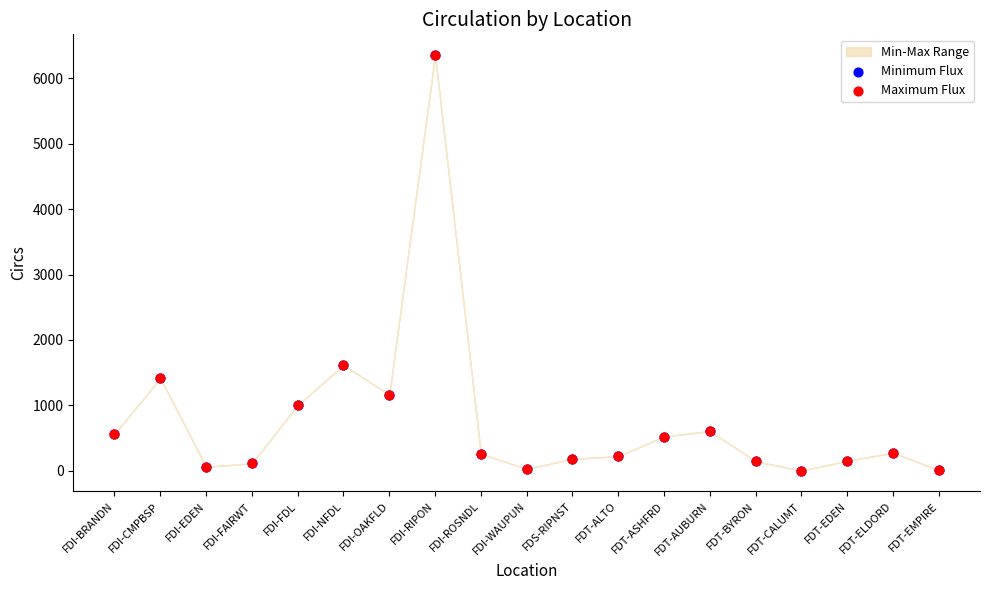

Which series reaches the minimum Y coordinate?

Minimum Flux